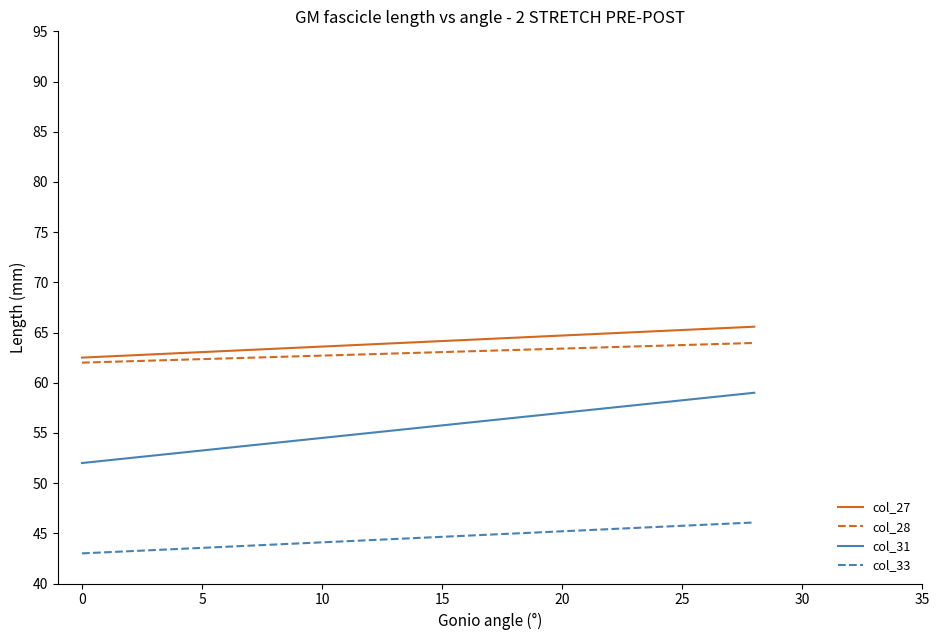

True or false: col_28 and col_31 cross at least once.

False